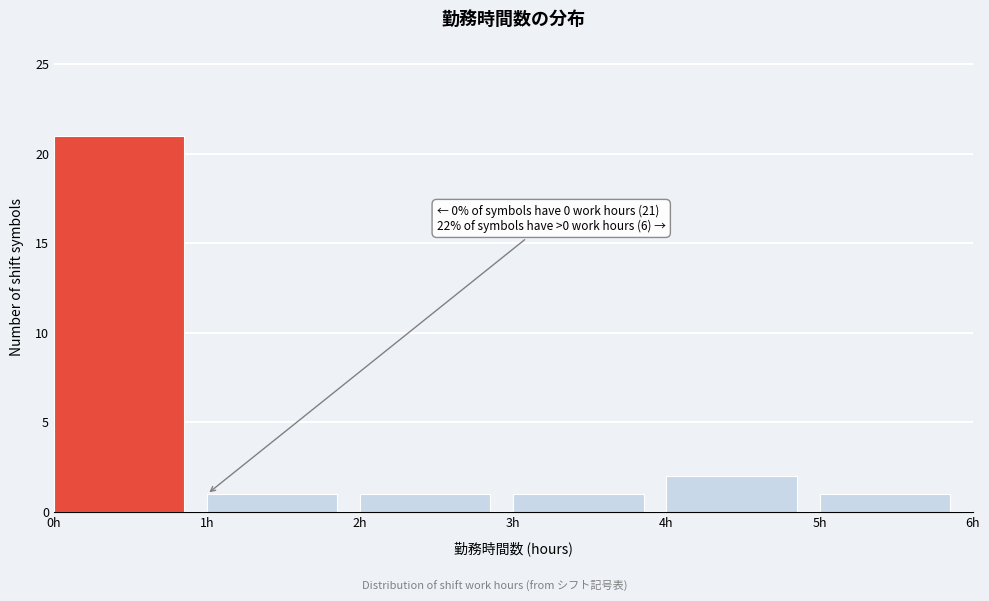

Over which range of the x-axis is the bar tallest?

0 to 1